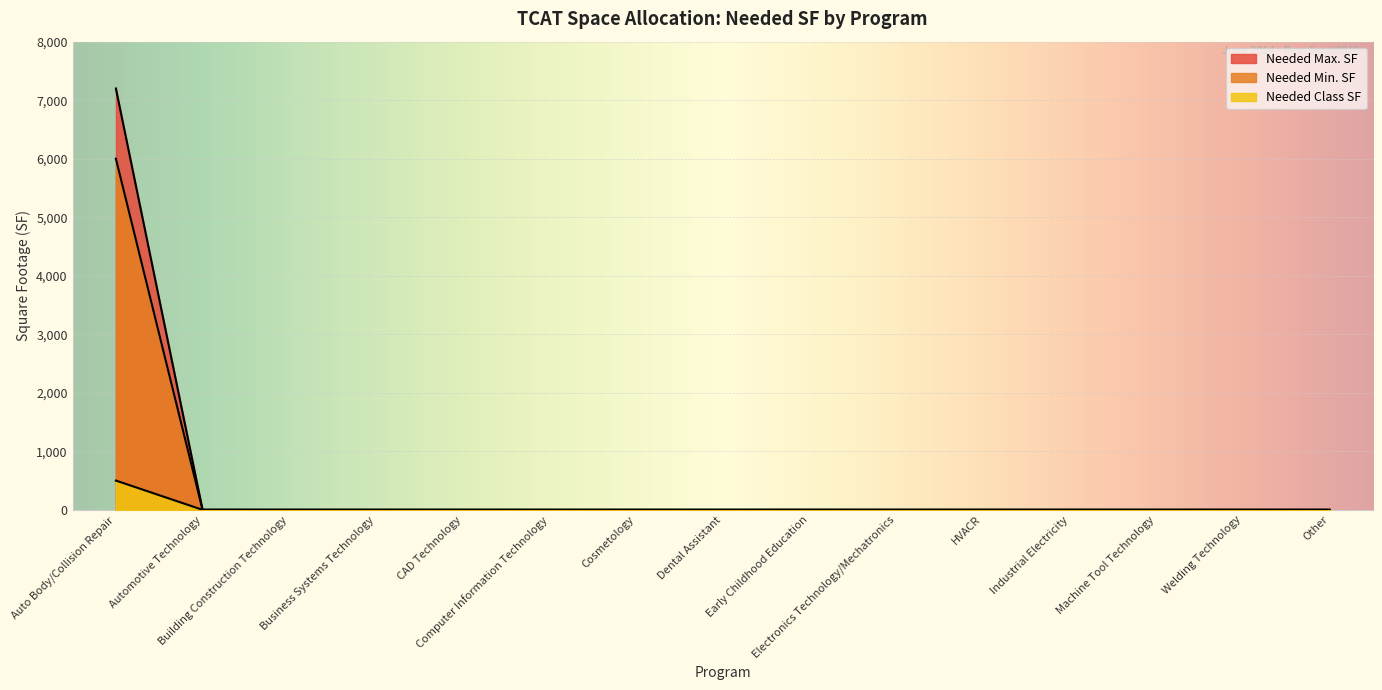

What is the label of the 10th point from the left?

Electronics Technology/Mechatronics